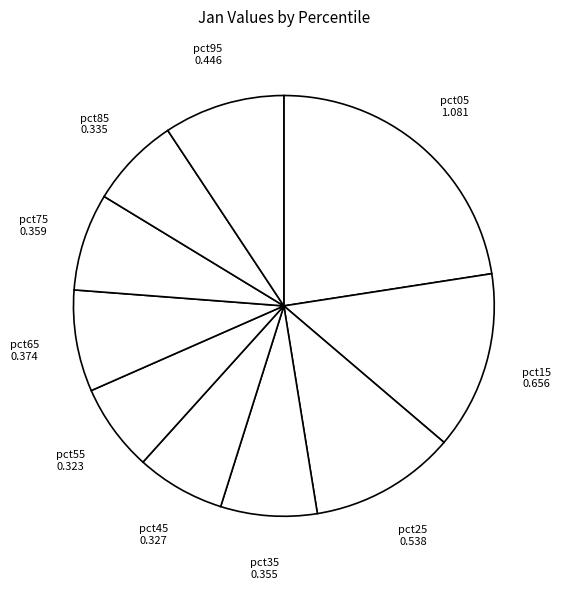

How many segments does this pie chart have?

10